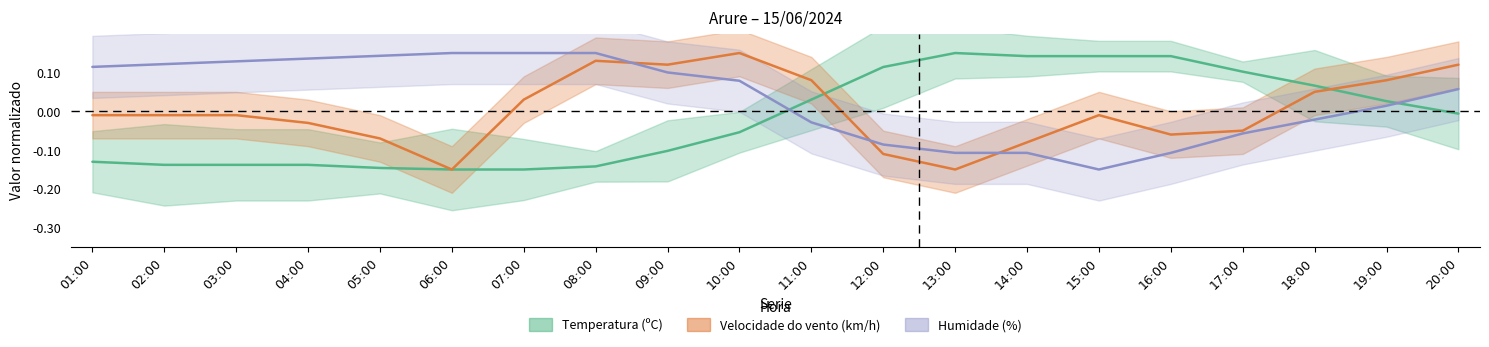

What is the value of the Humidade (%) point at the 15th from the left?

-0.1